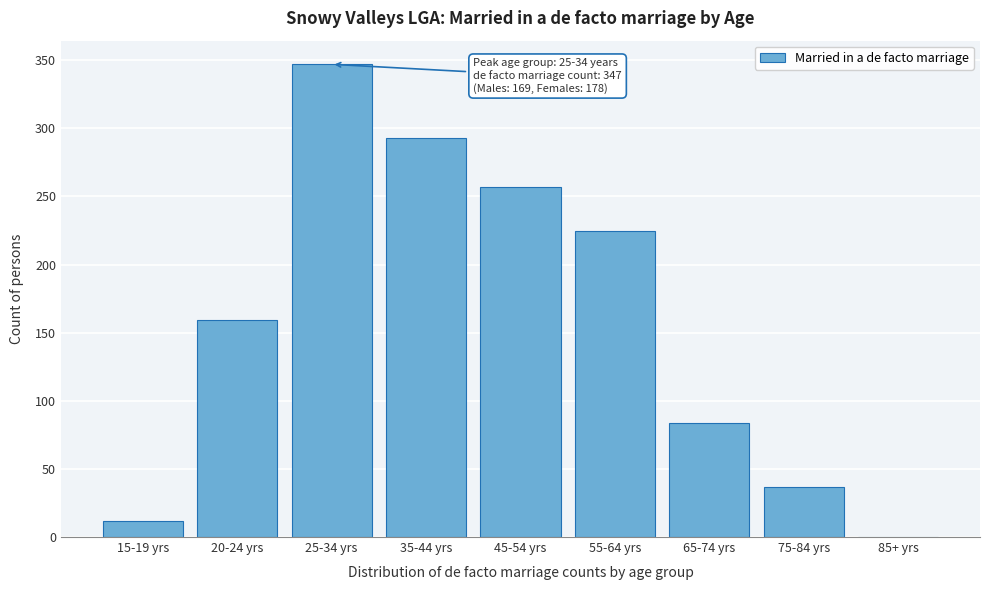

Reading left to right, extract all data points from this chart.

15-19 yrs=12	20-24 yrs=159	25-34 yrs=347	35-44 yrs=293	45-54 yrs=257	55-64 yrs=225	65-74 yrs=84	75-84 yrs=37	85+ yrs=0